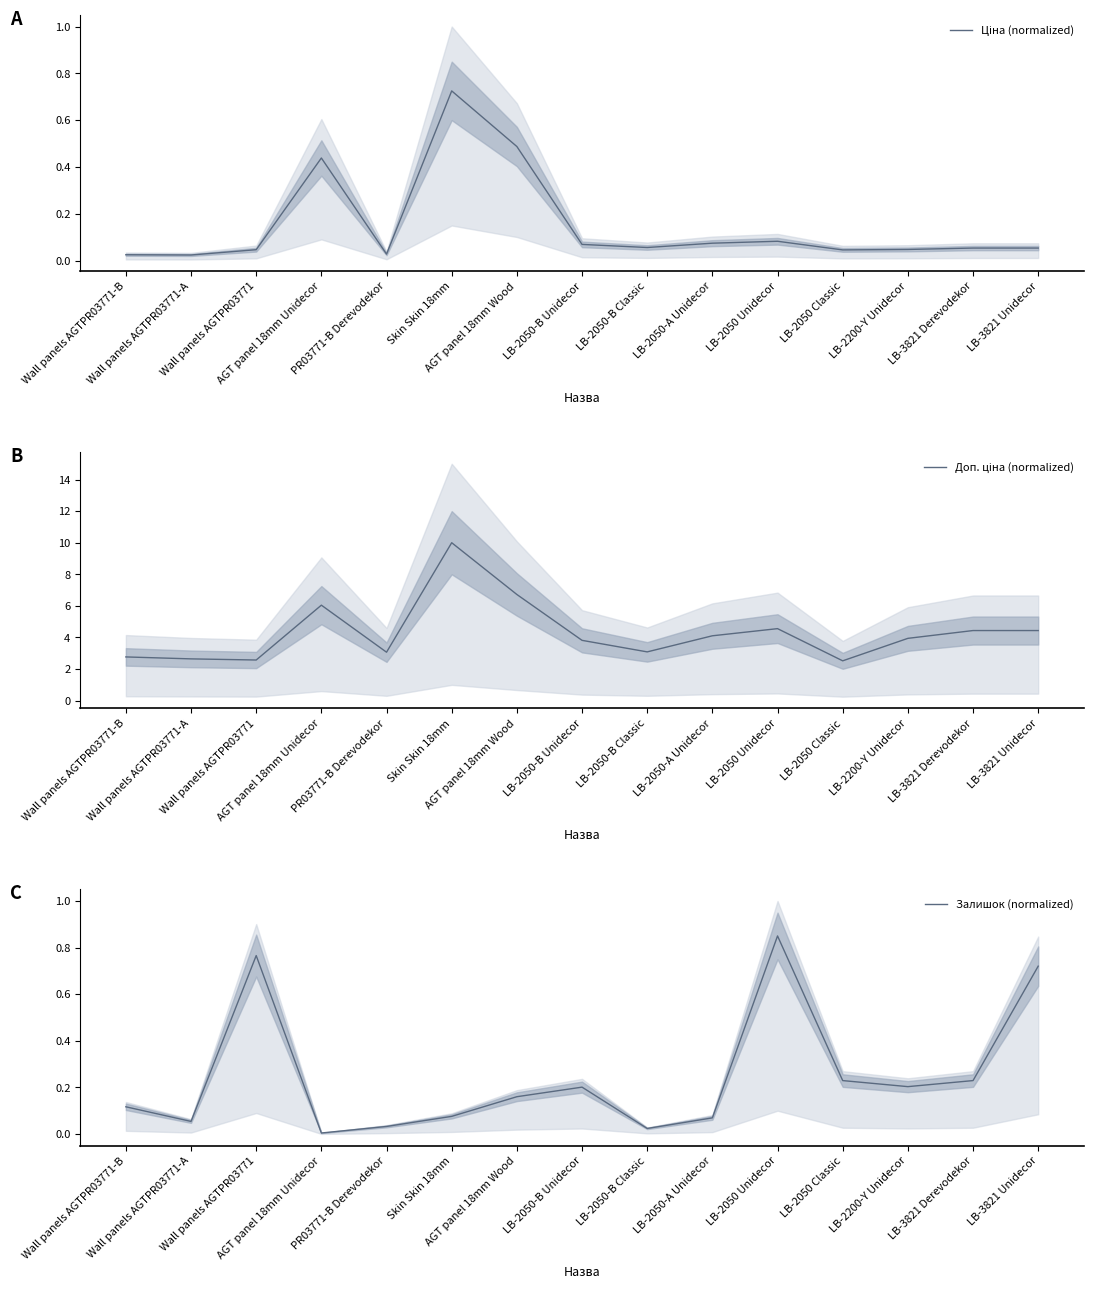

List the series in order of their peak value, highest first.

Доп. ціна (normalized), Залишок (normalized), Ціна (normalized)